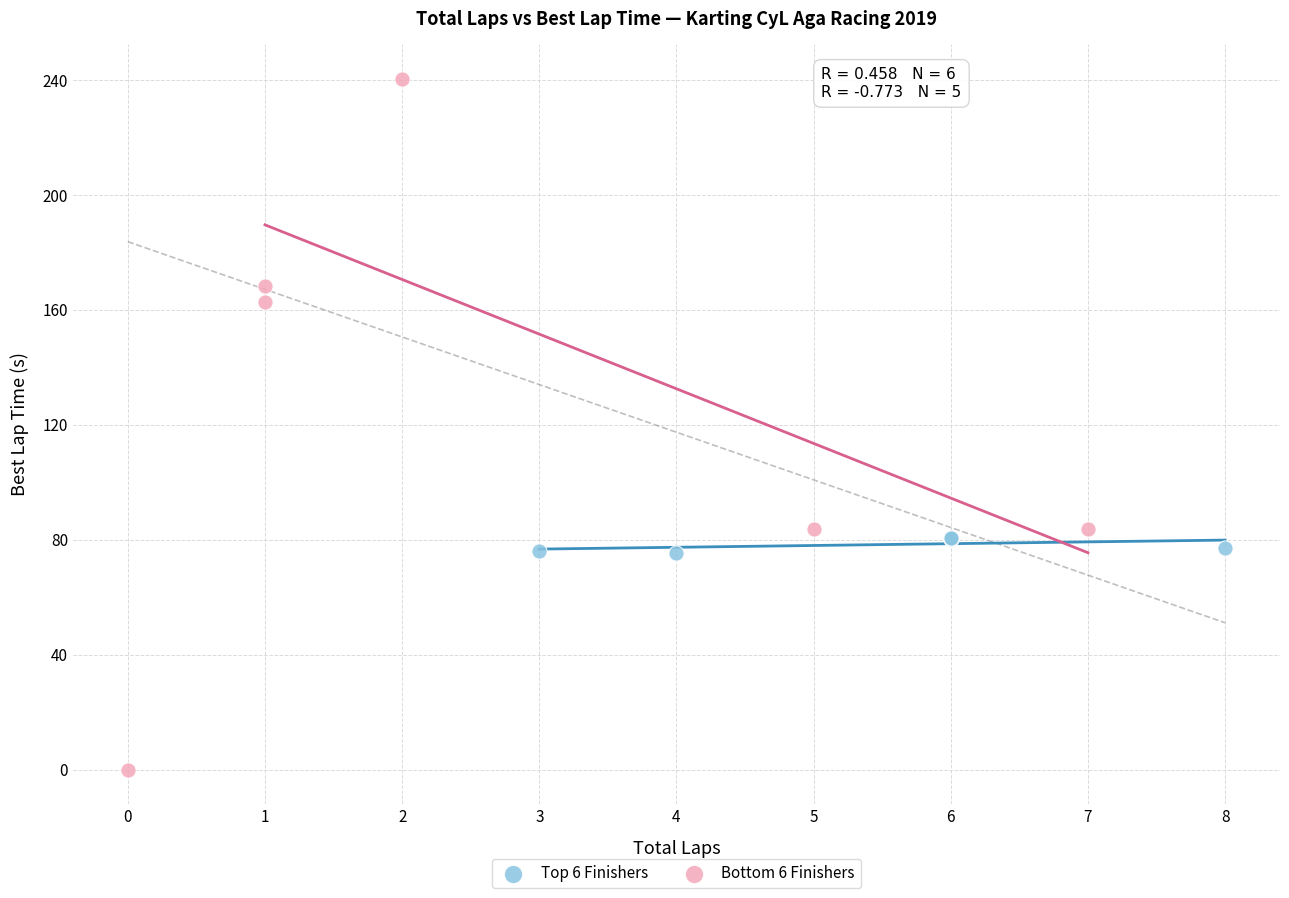

What are all the series names shown in the legend?

Top 6 Finishers, Bottom 6 Finishers